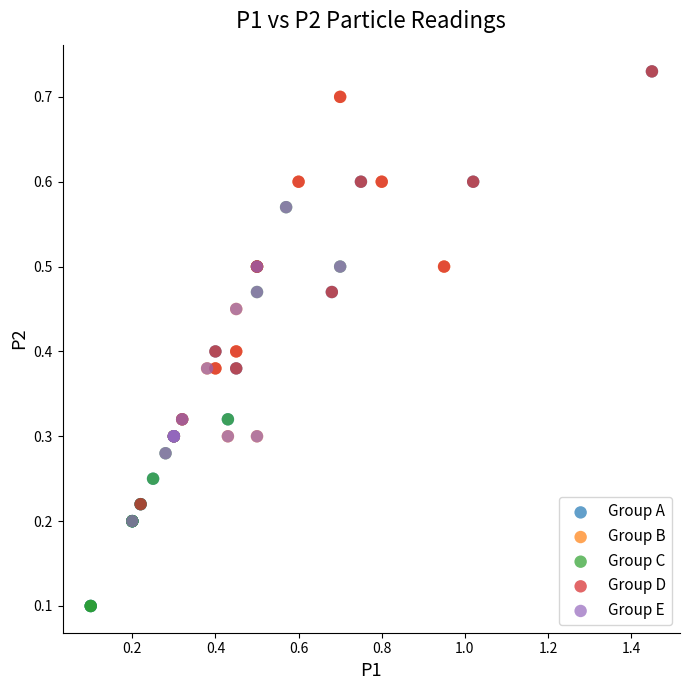

Which series has the largest Y range (max minus min)?

Group A